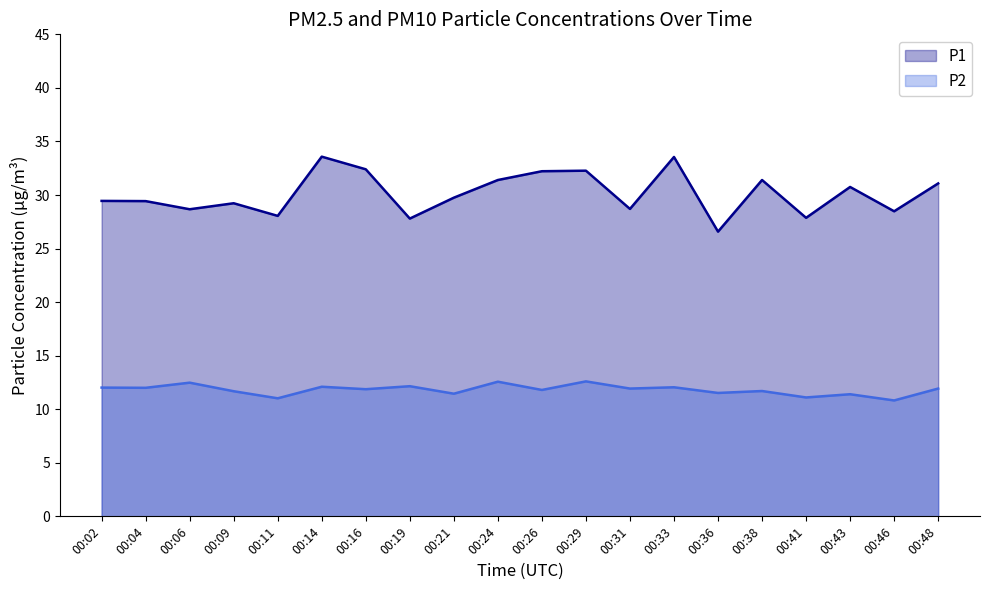

Reading left to right, list all the values displayed in this chart.

P1: 29.4	29.4	28.7	29.2	28.1	33.6	32.4	27.8	29.8	31.4	32.2	32.3	28.7	33.5	26.6	31.4	27.9	30.8	28.5	31.1
P2: 12.0	12.0	12.5	11.7	11.0	12.1	11.9	12.2	11.4	12.6	11.8	12.6	11.9	12.1	11.5	11.7	11.1	11.4	10.8	11.9